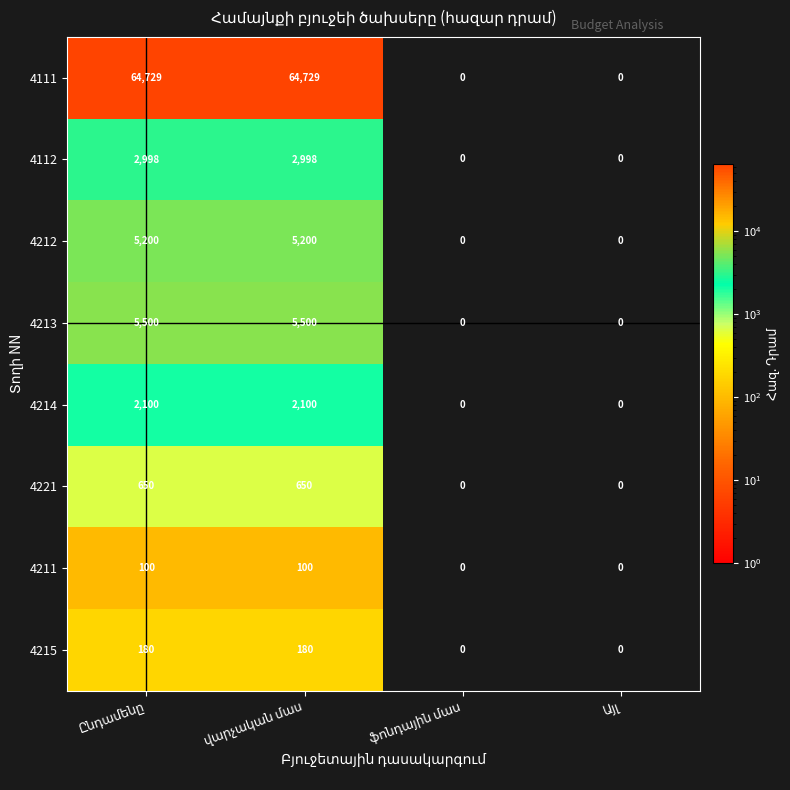

What is the greatest value displayed?

64729